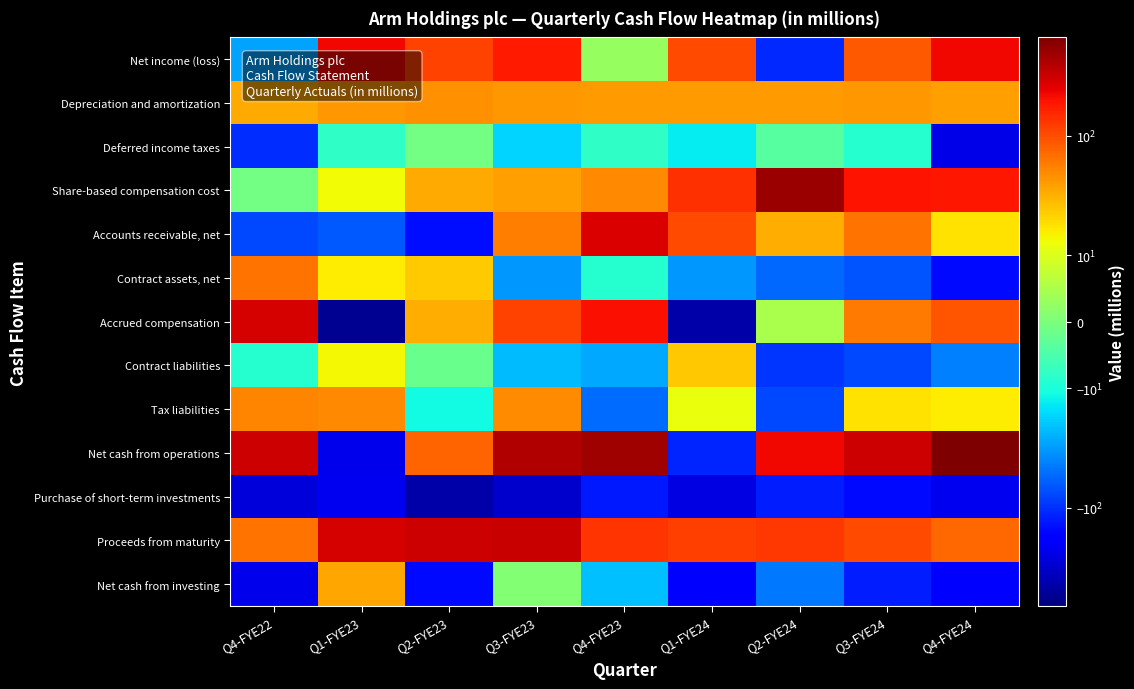

Which series has the largest total across all categories?

Net cash from operations